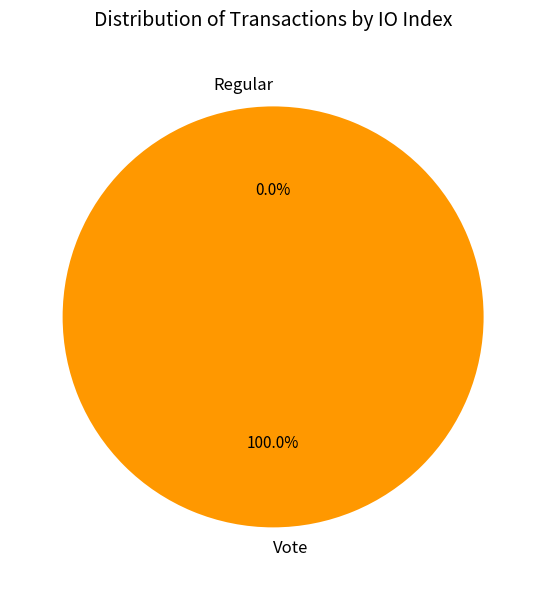

Is Regular the majority of the pie?

No